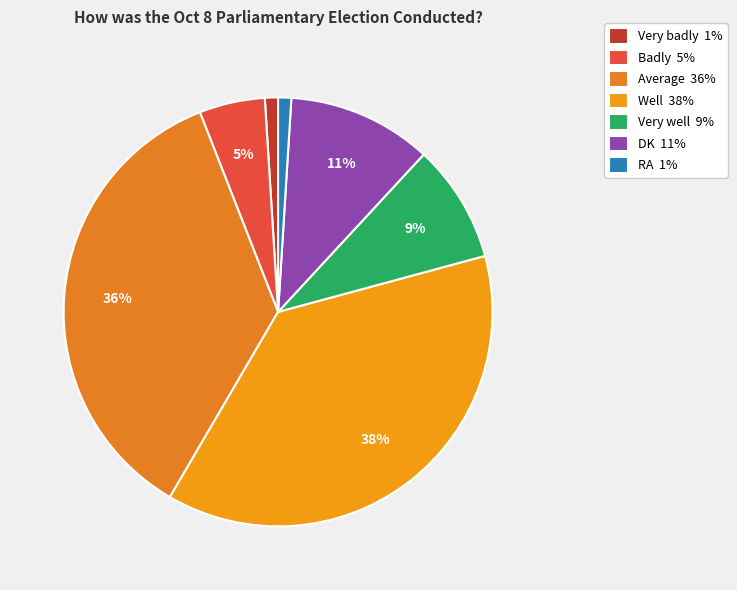

To the nearest percent, what percentage of the pie is RA?

1%